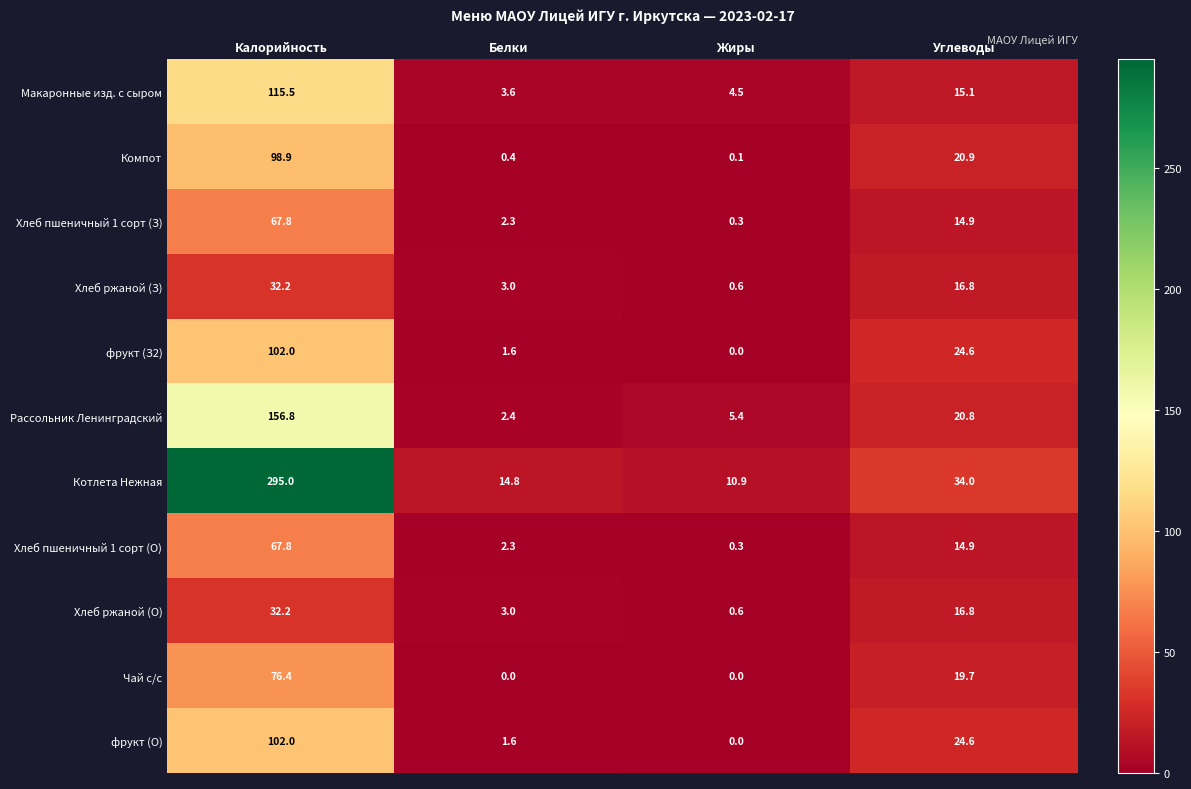

List the labels in order of Хлеб ржаной (З) value, largest first.

Калорийность, Углеводы, Белки, Жиры